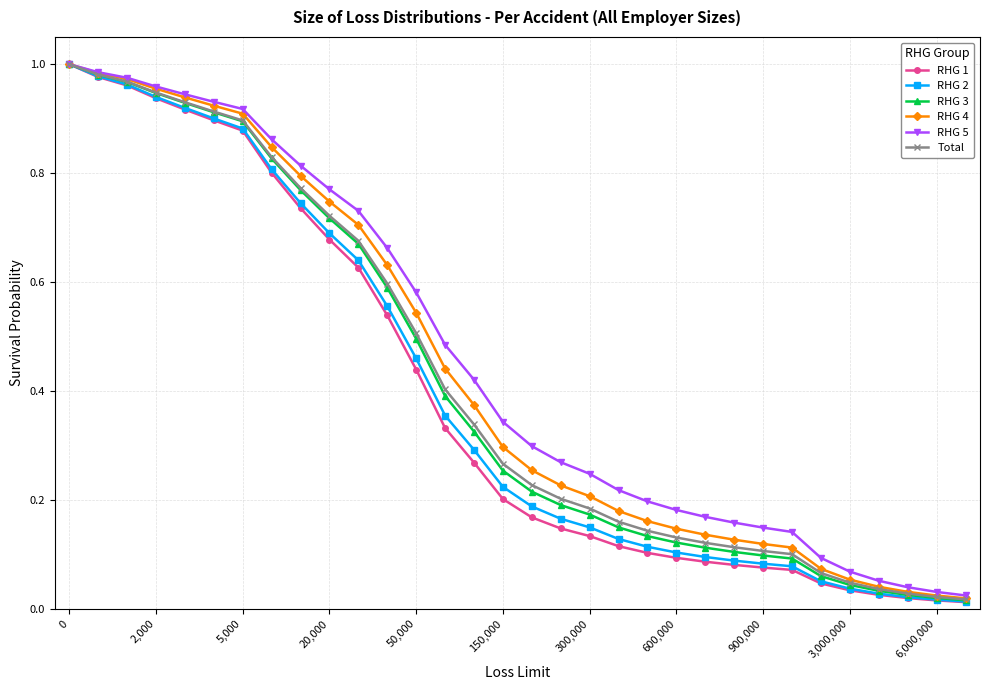

At how many categories does at least one series exceed 0?

32